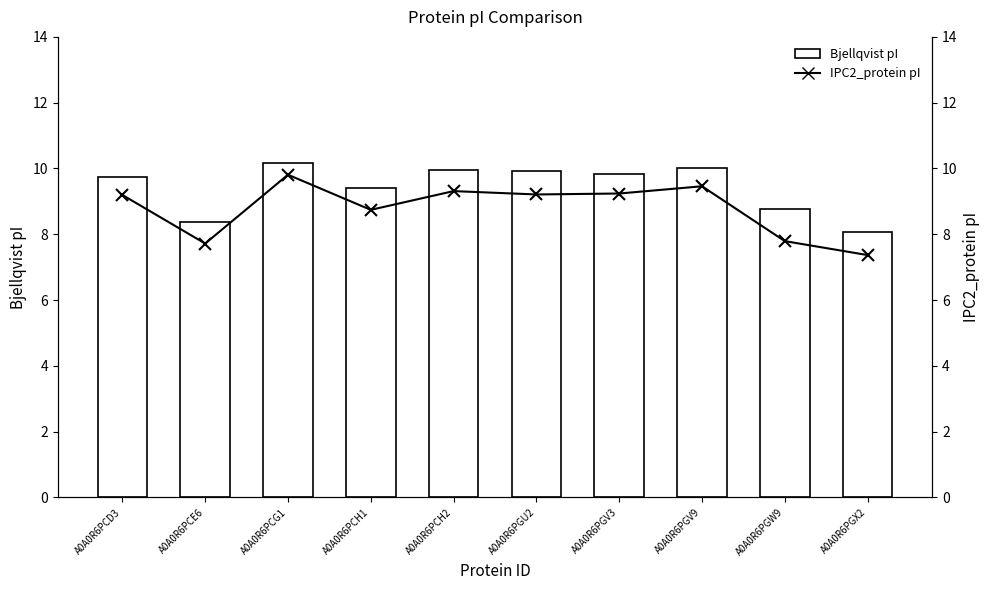

What is the difference between the highest and lowest values at A0A0R6PGU2?

0.7